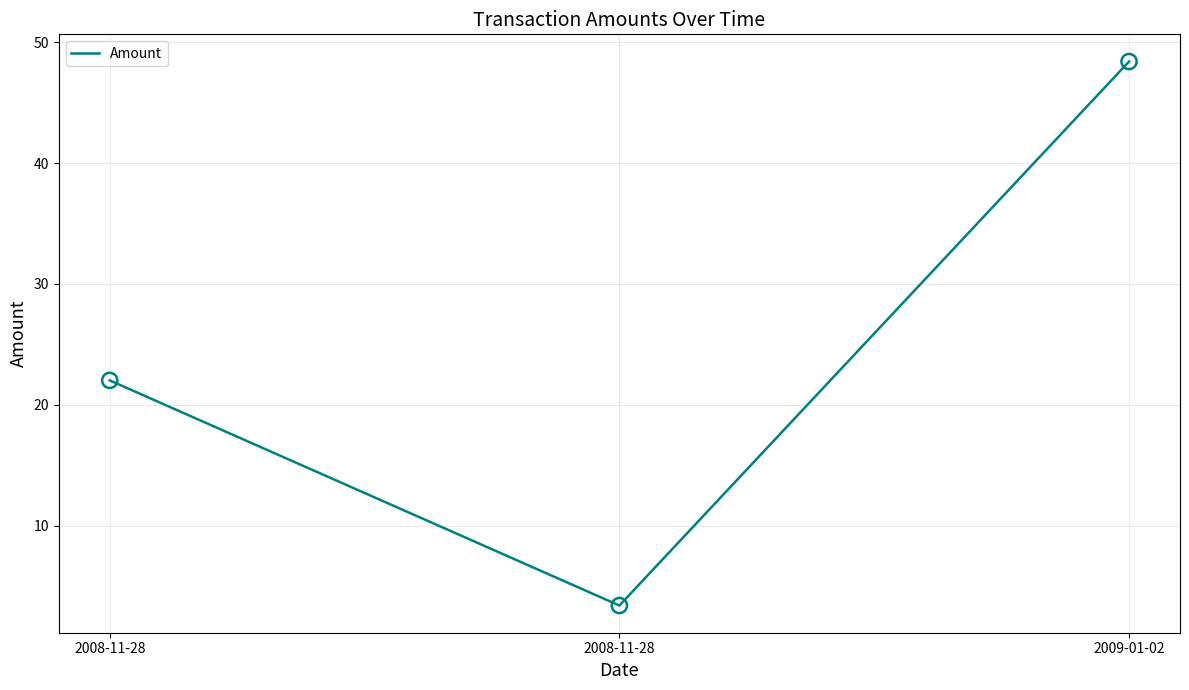

Does the chart have visible grid lines?

Yes